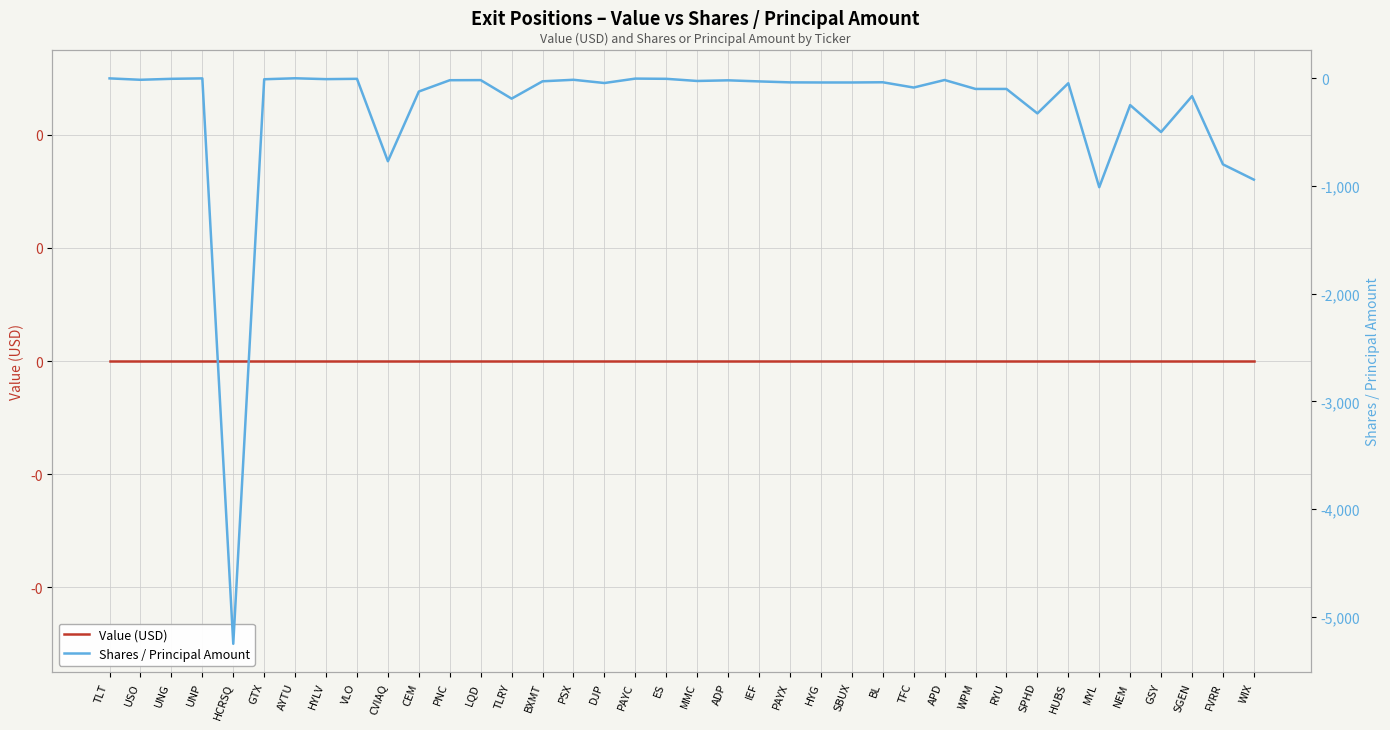

What is the spread (max minus min) of values at MYL?

1012